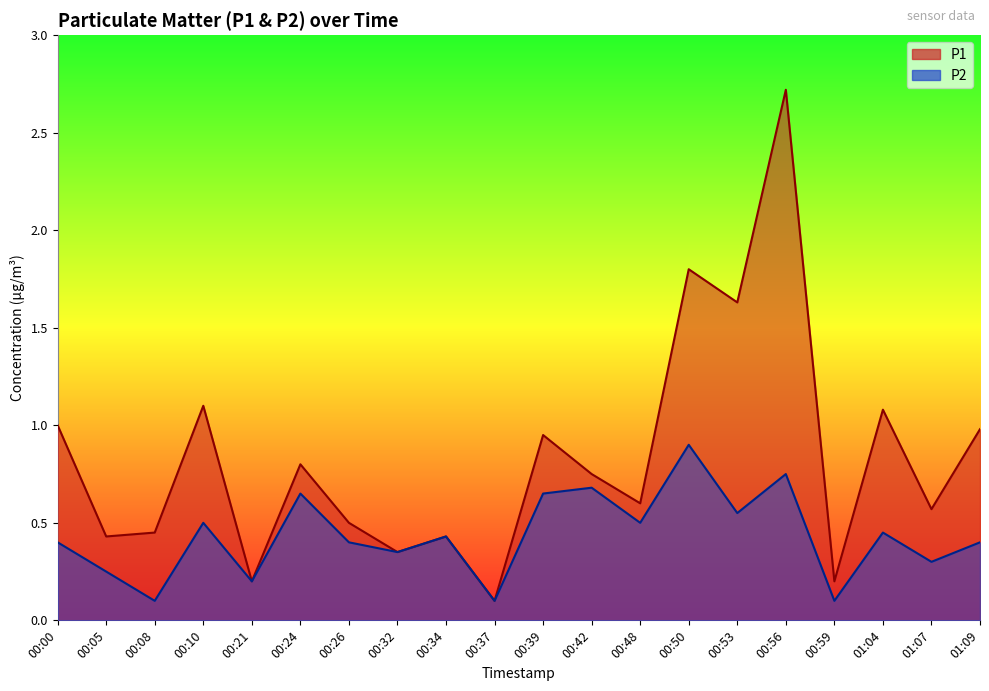

How many lines are shown in the chart?

2